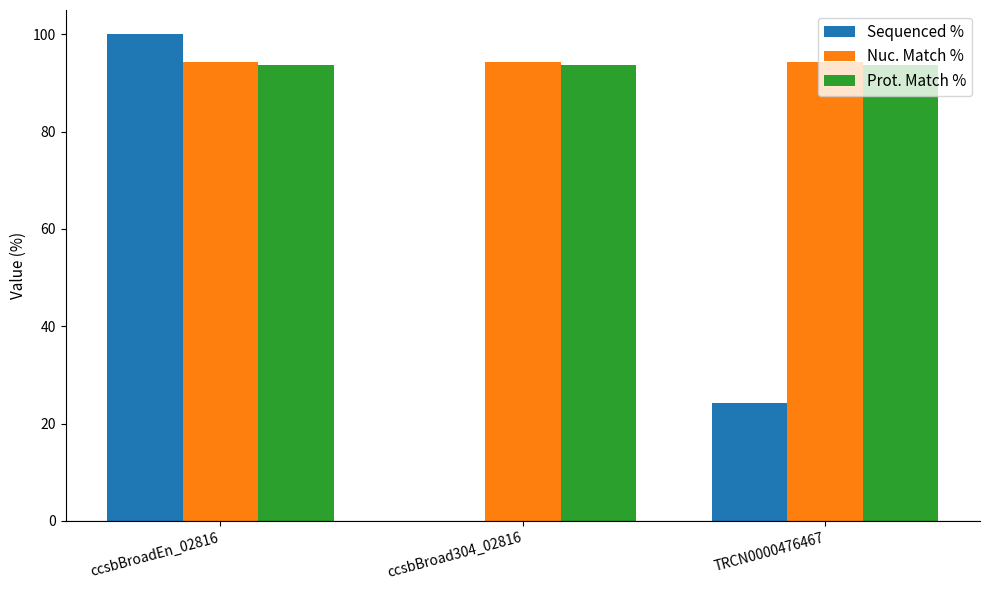

Which series changed the most between ccsbBroadEn_02816 and TRCN0000476467?

Sequenced %